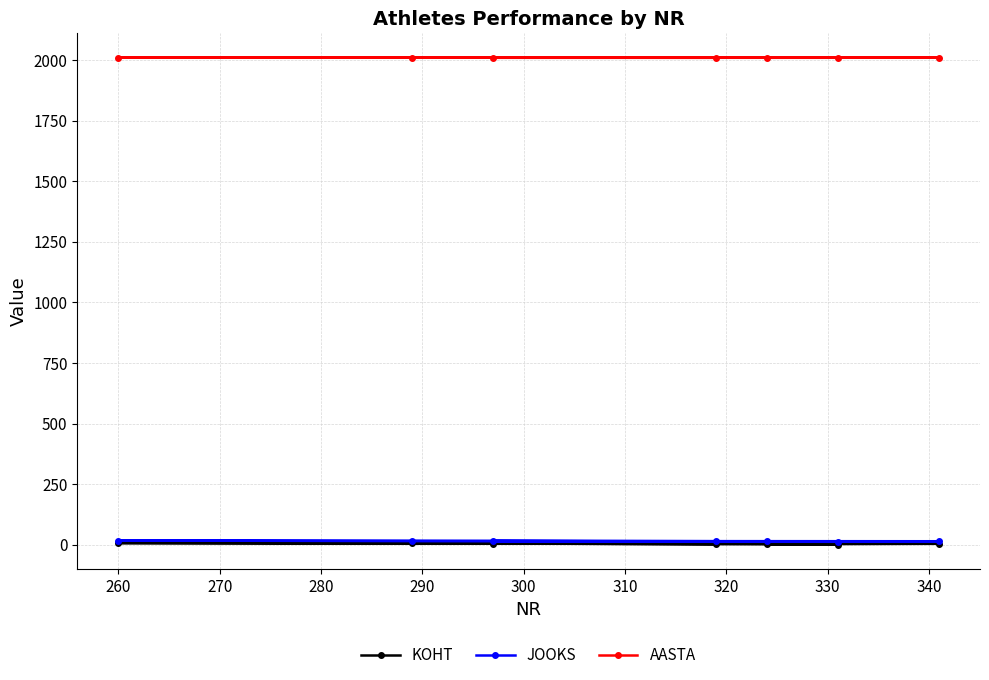

True or false: AASTA has more than 2 points higher than both neighbors.

False